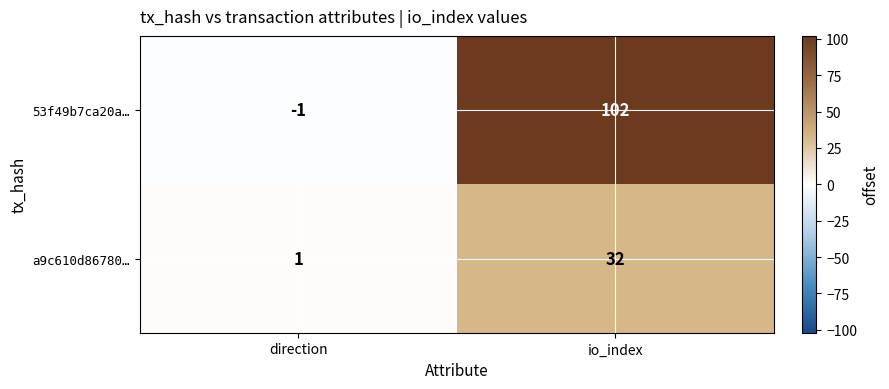

Count the number of categories in the chart.

2